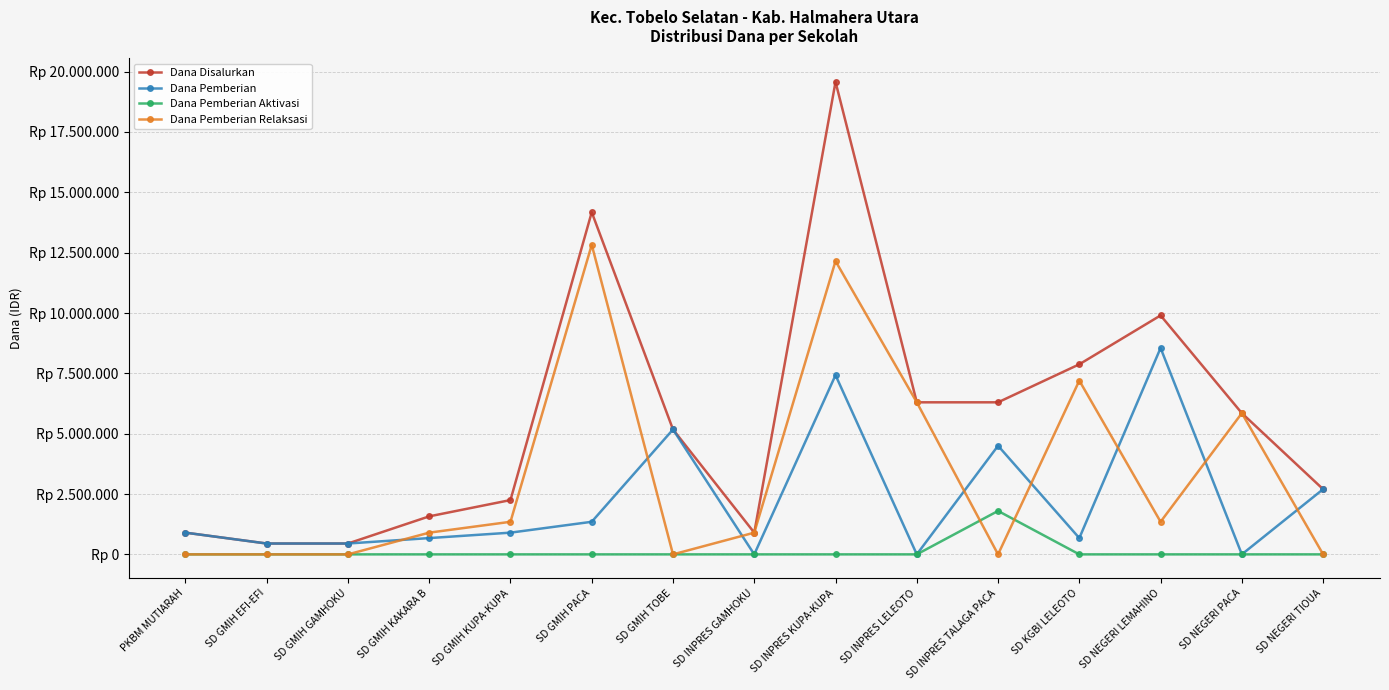

Which series changed the most between SD KGBI LELEOTO and SD NEGERI PACA?

Dana Disalurkan